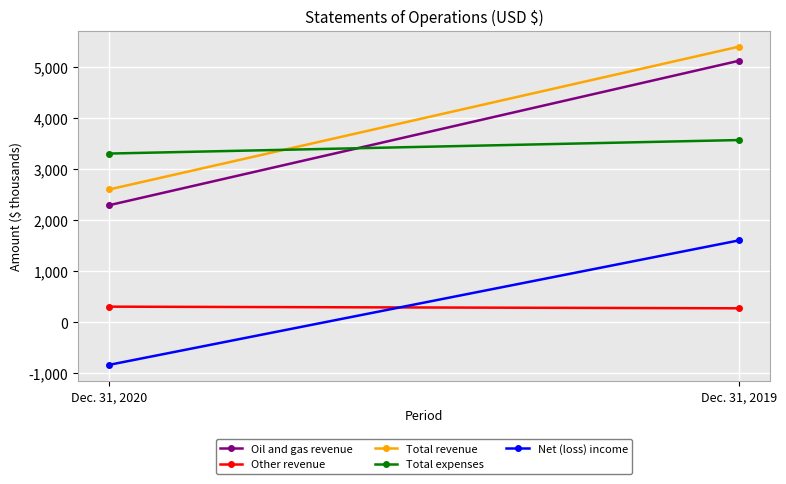

List the series in order of their peak value, highest first.

Total revenue, Oil and gas revenue, Total expenses, Net (loss) income, Other revenue